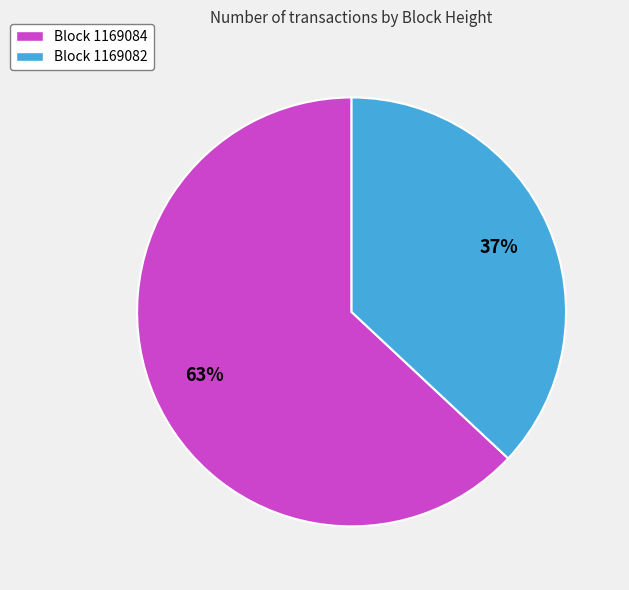

To the nearest percent, what percentage of the pie is Block 1169082?

37%